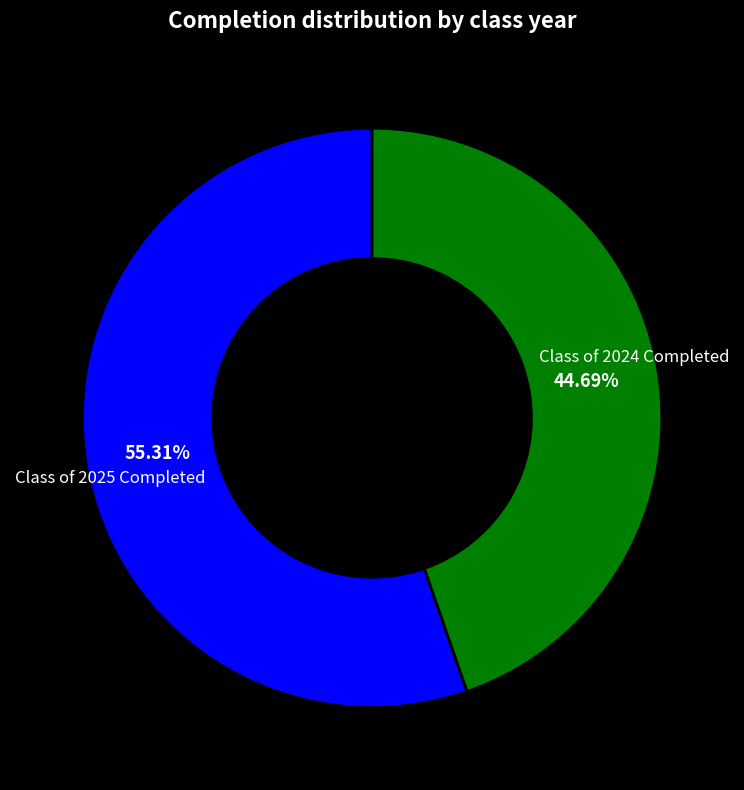

Is there a majority slice in this chart?

Yes